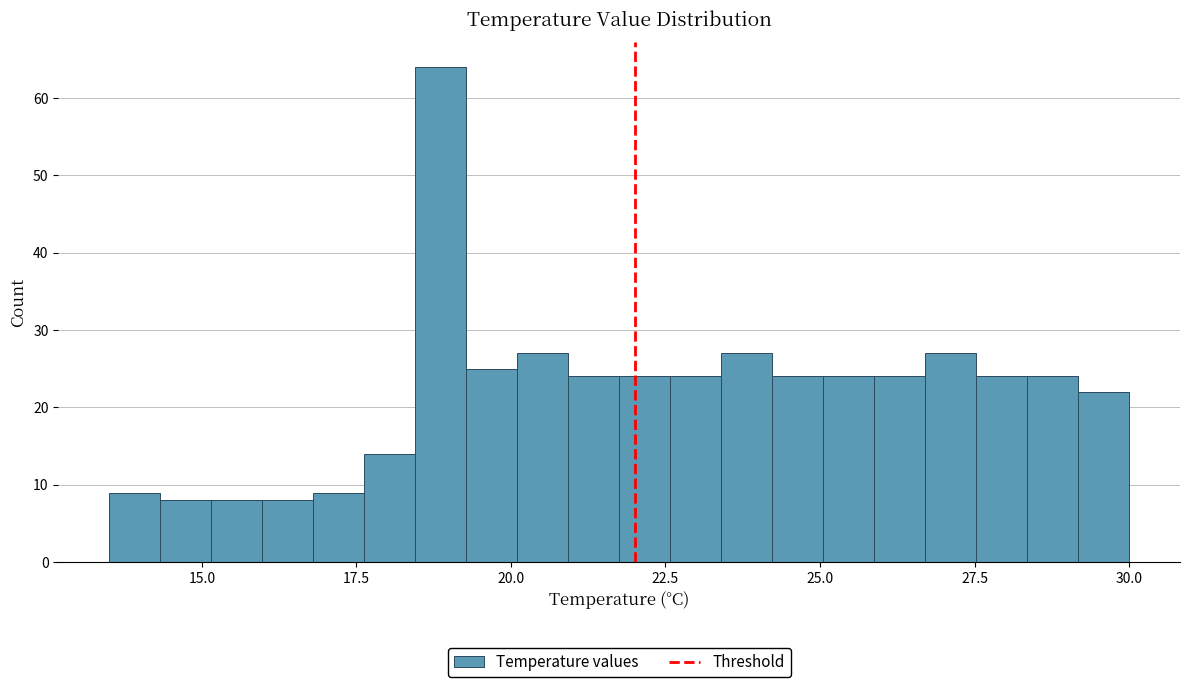

Around what value on the x-axis is the tallest bar? Give the approximate position of its centre, as read against the axis.

19.0